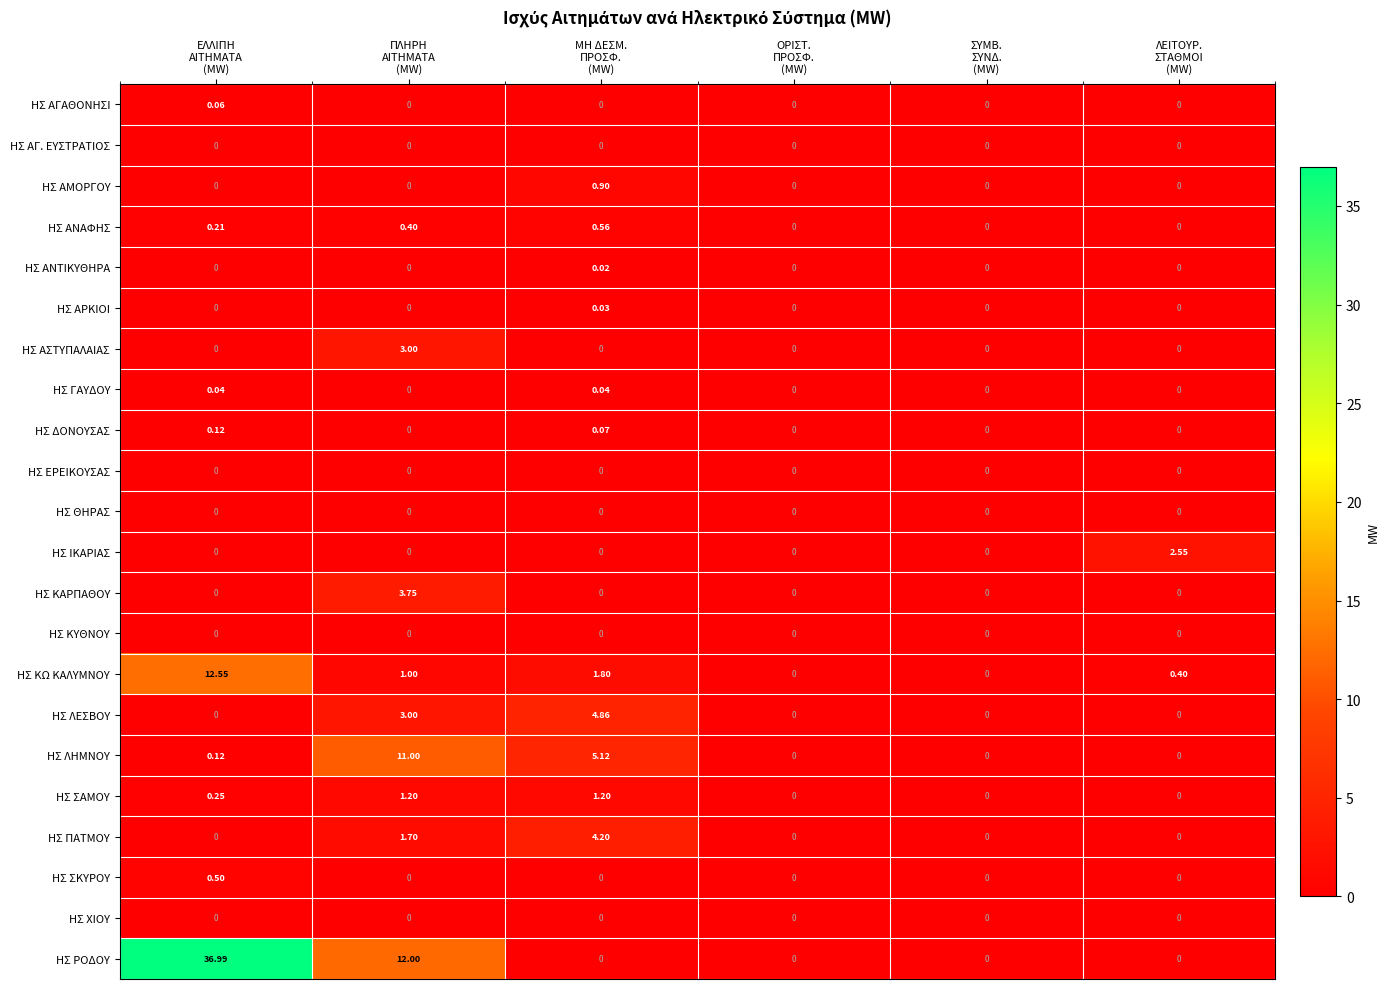

Which series has the largest total across all categories?

ΗΣ ΡΟΔΟΥ